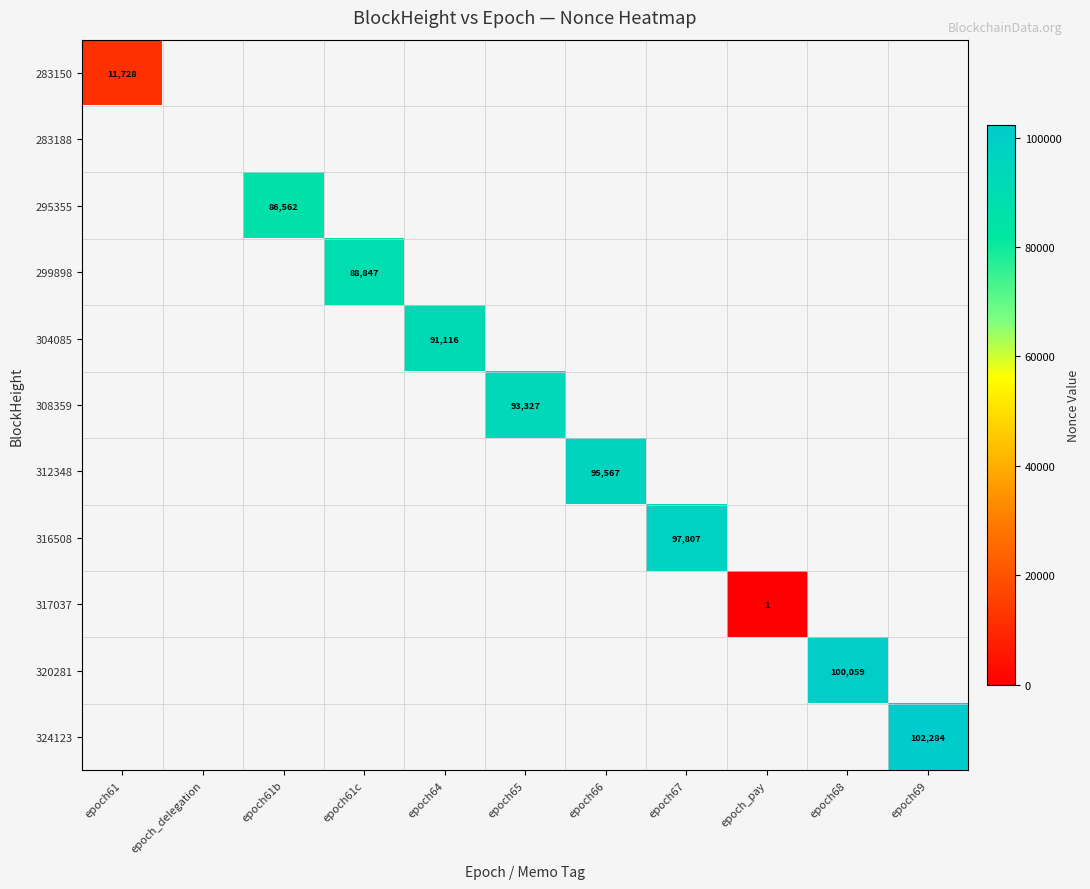

Is it true that 324123 equals 102284 at epoch69?

True